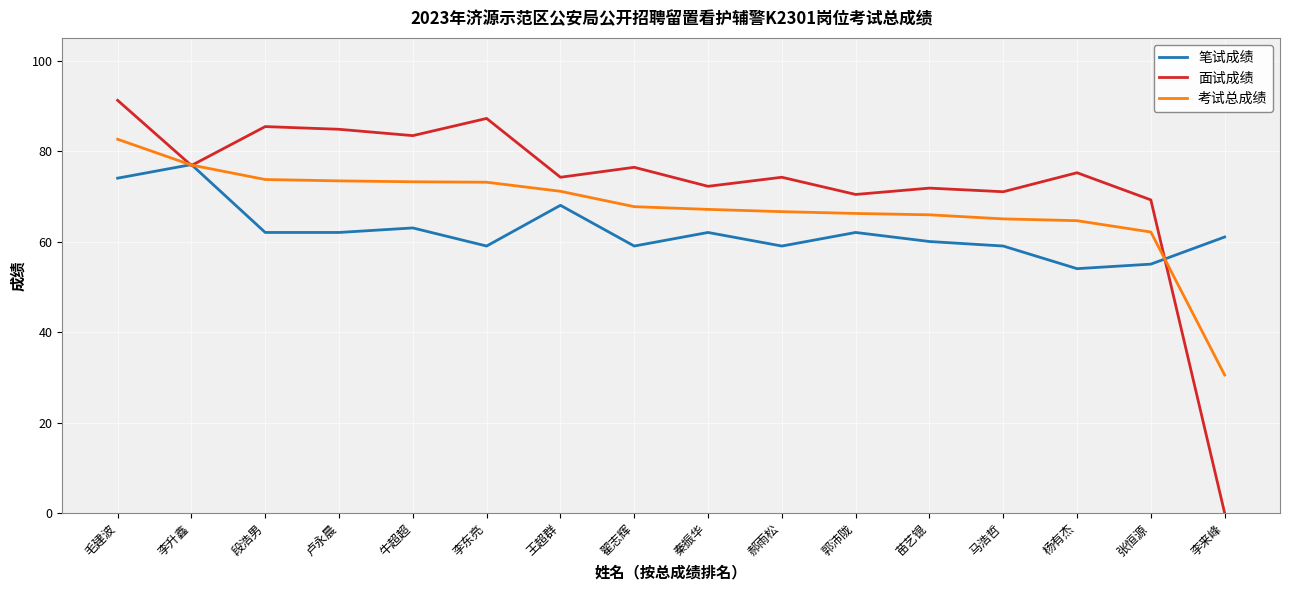

At how many categories does at least one series exceed 79?

5